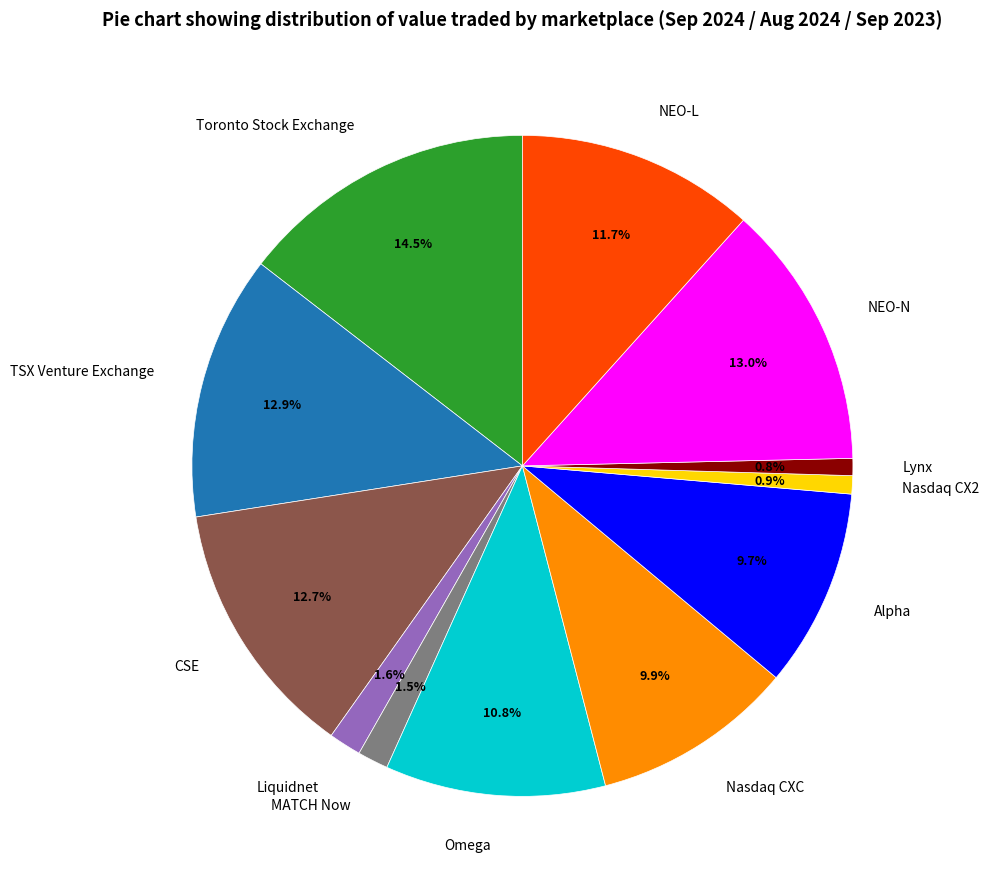

What is the largest slice in the pie chart?

Toronto Stock Exchange